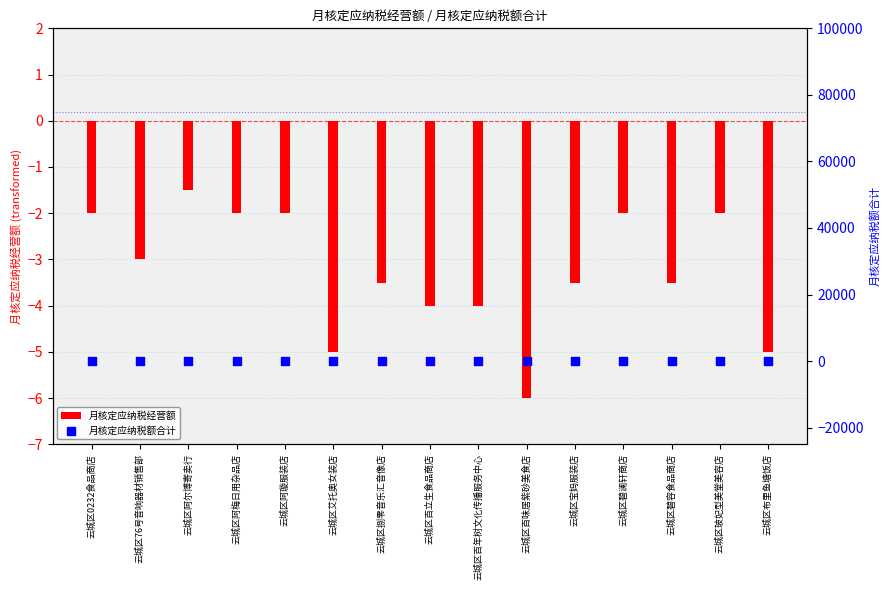

What are all the series names shown in the legend?

月核定应纳税经营额, 月核定应纳税额合计